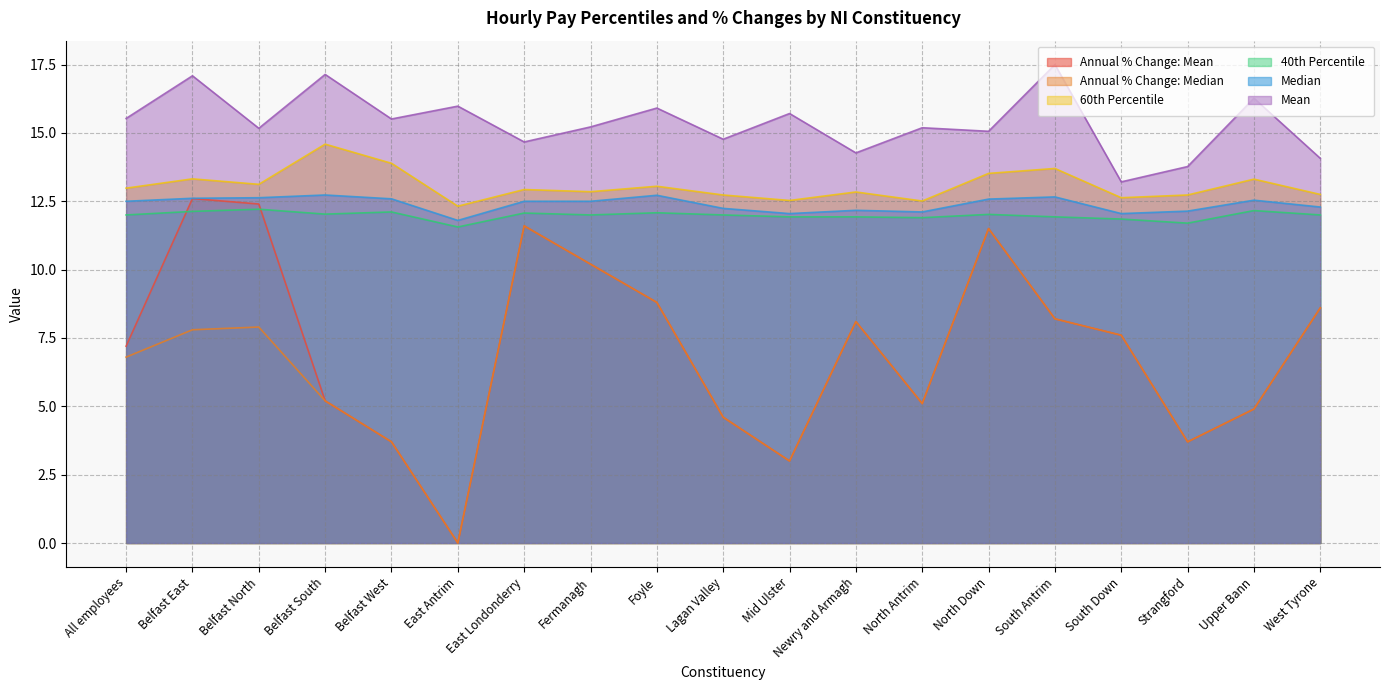

At which category is the sum across all series the highest?

North Down